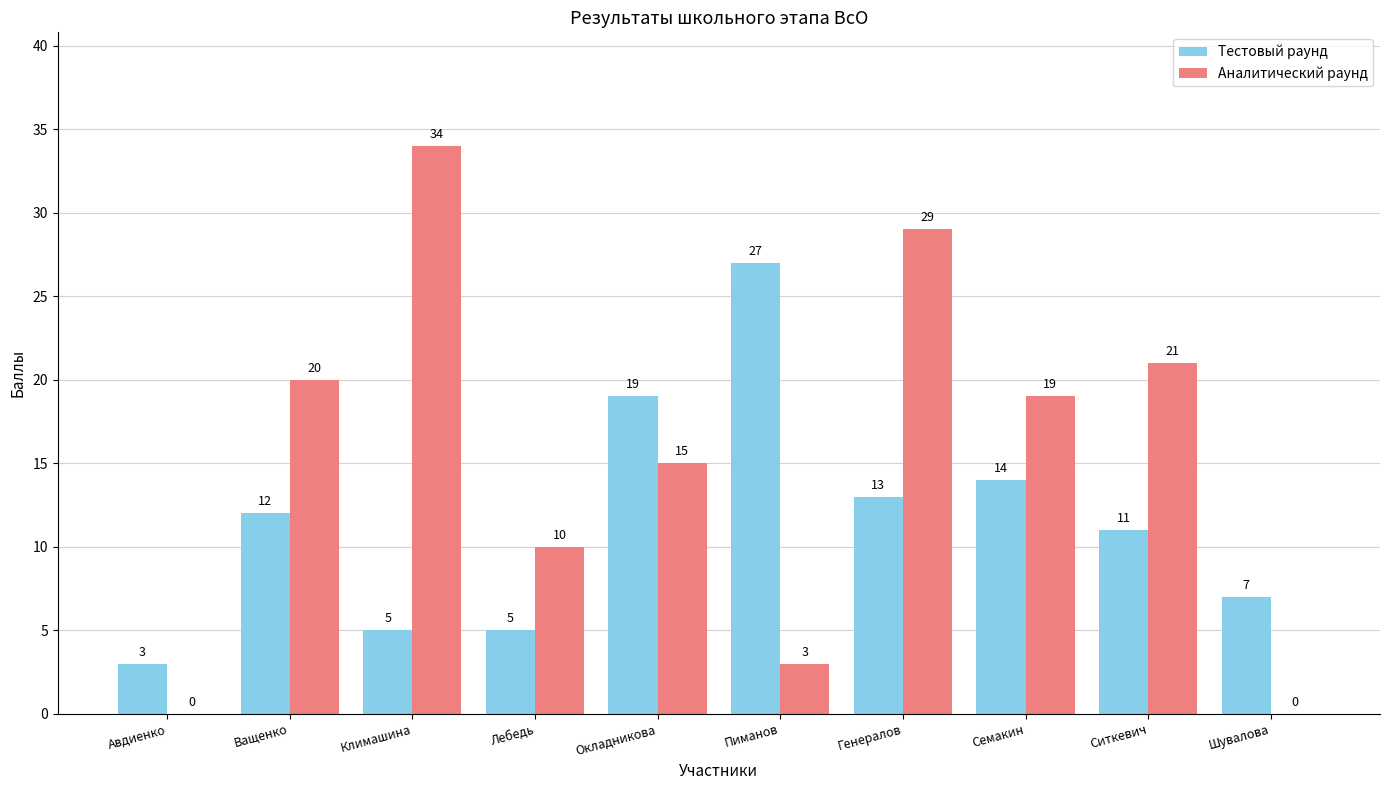

What is the sum of all Аналитический раунд values?

151